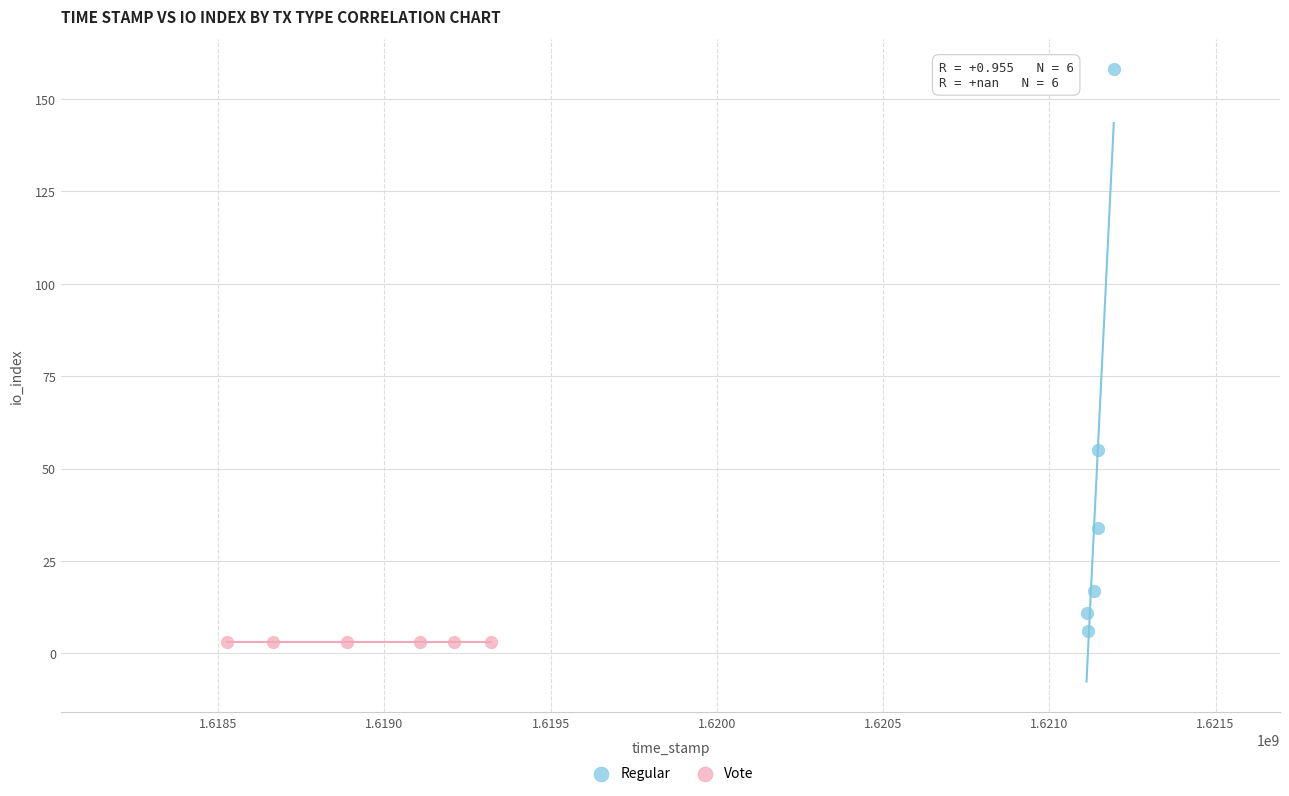

Which series contains the highest Y value?

Regular